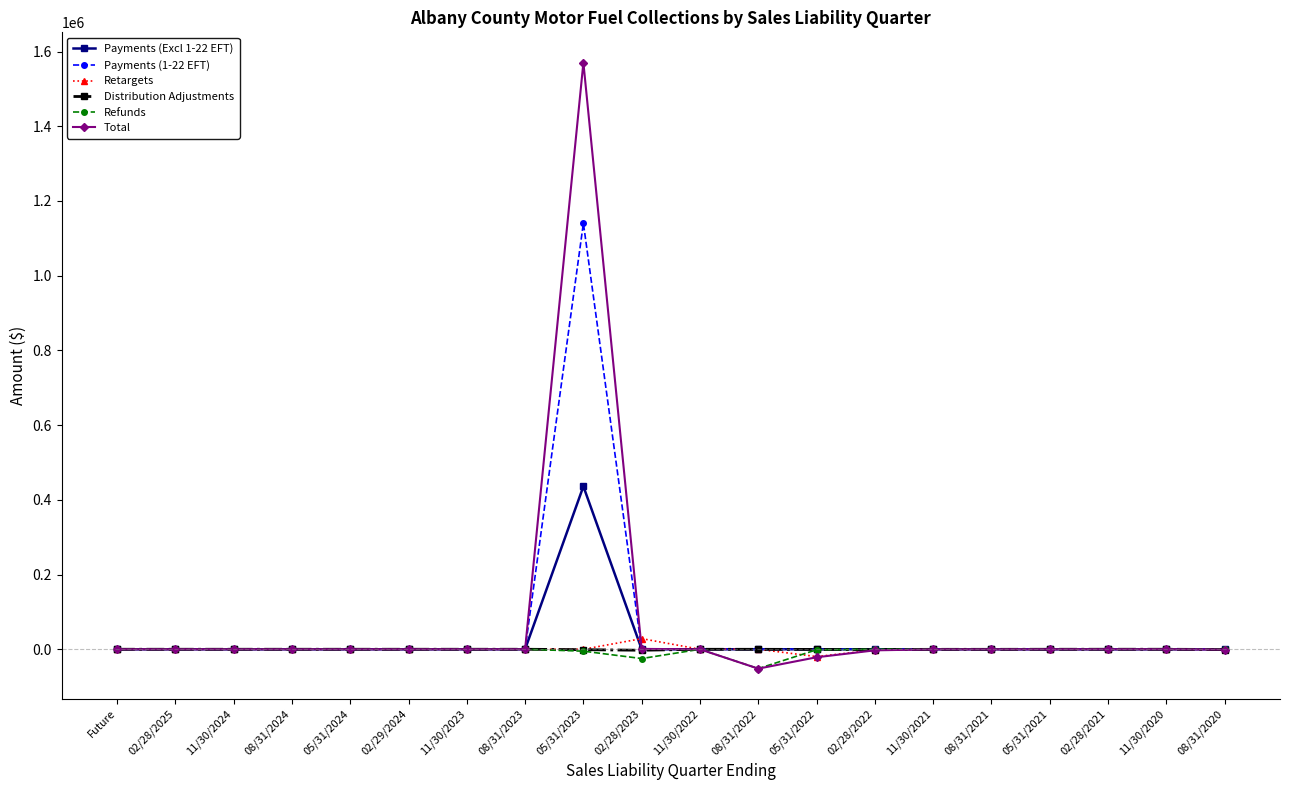

At which category is the sum across all series the highest?

05/31/2023